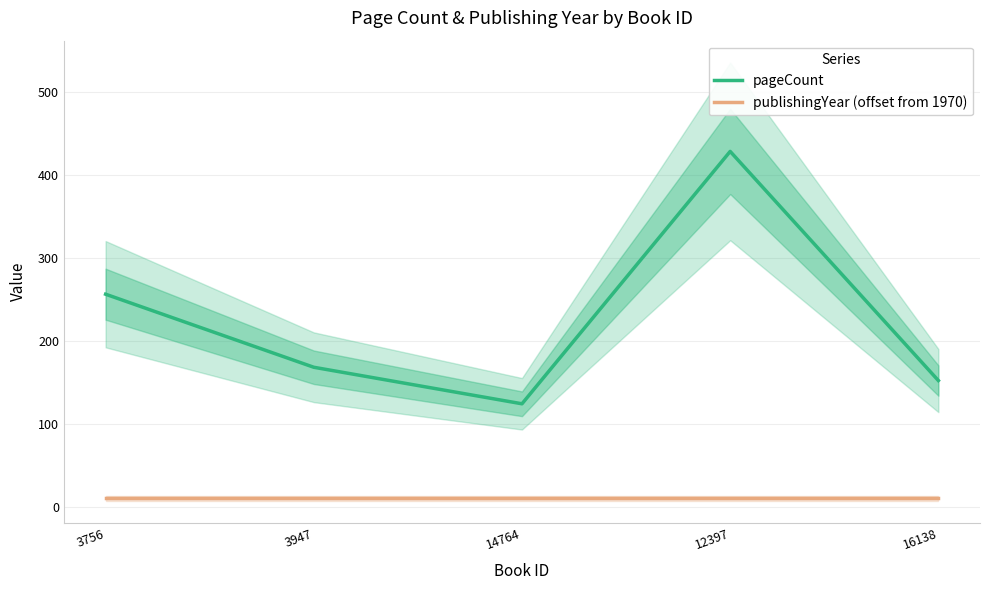

What is the difference between the maximum and minimum values in the pageCount series?

304